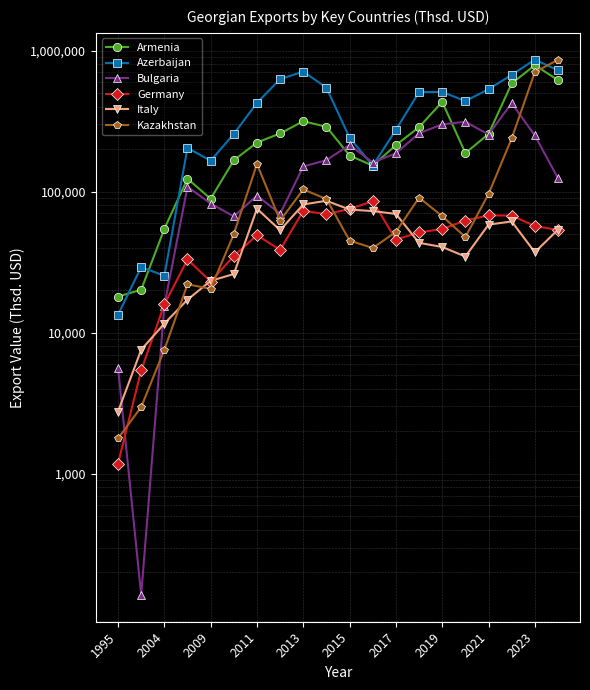

How many categories are shown in the chart?

20